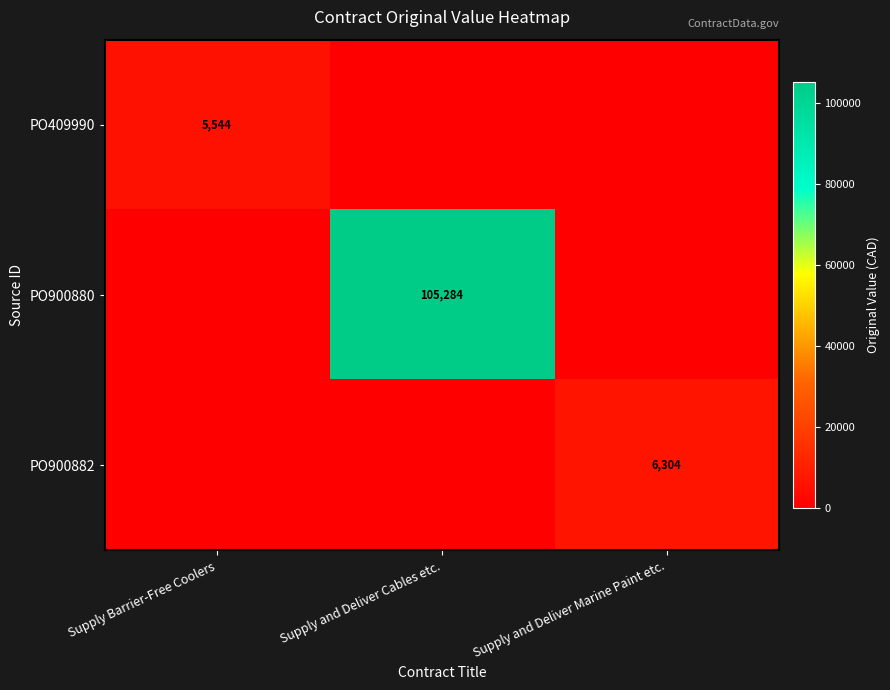

The PO900882 series shows 4138 at Supply and Deliver Marine Paint etc.. True or false?

False